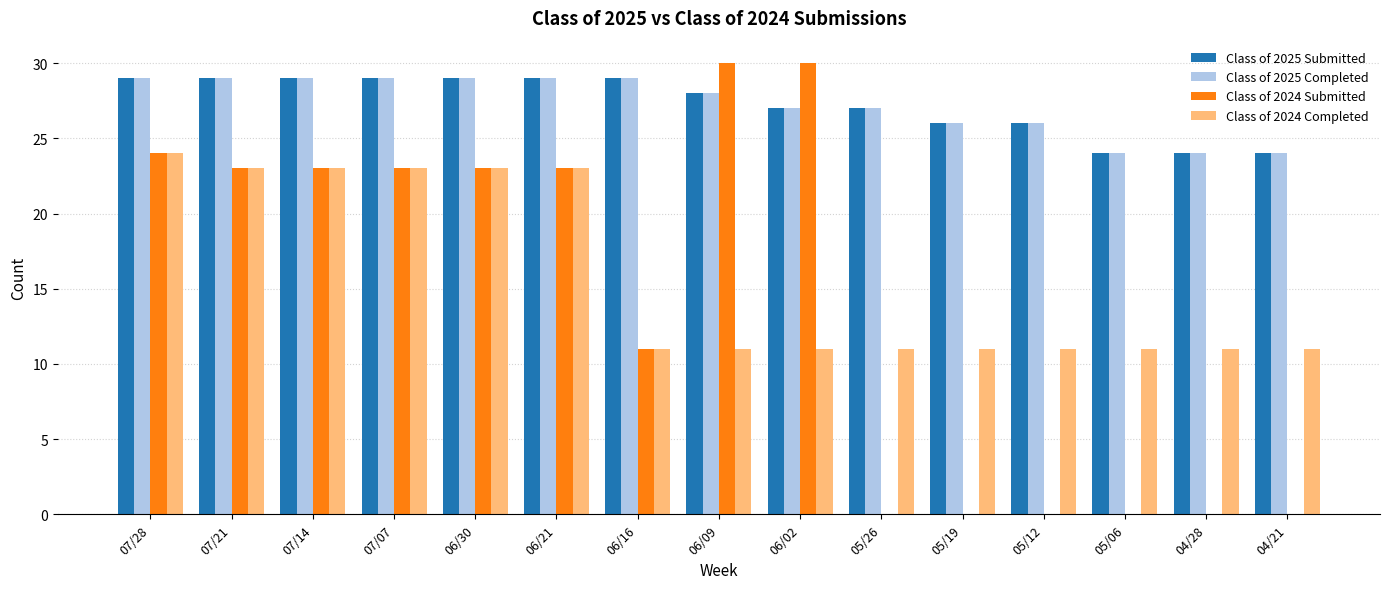

Is it true that Class of 2024 Completed equals 4 at 05/26?

False